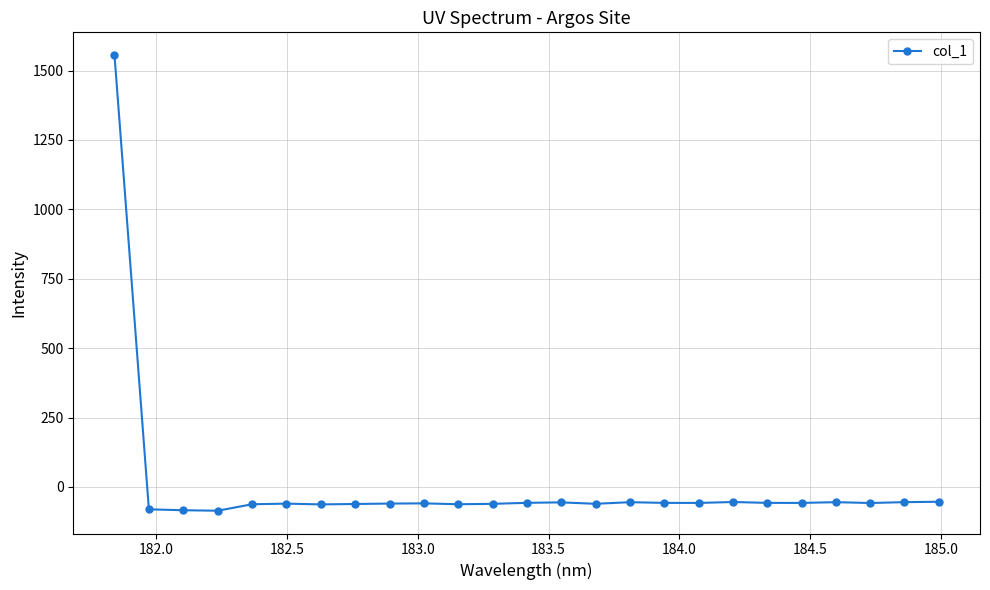

What is the sum of all values?

82.7